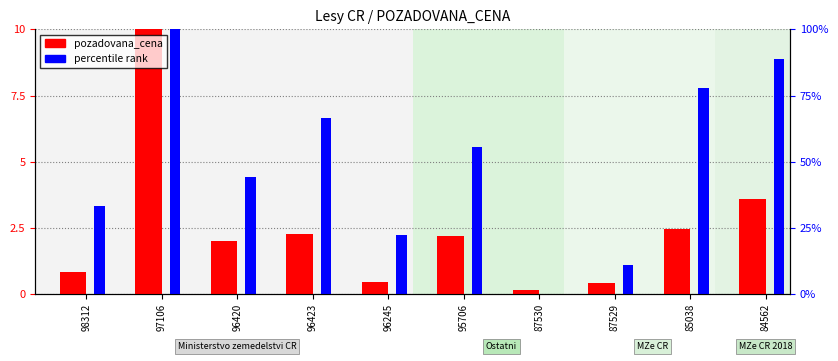

Which category has the lowest value in the percentile rank series?

87530